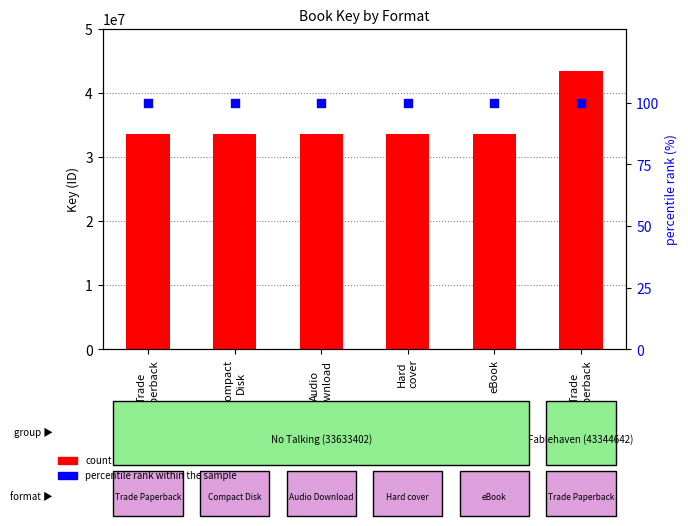

Which series has the largest total across all categories?

count